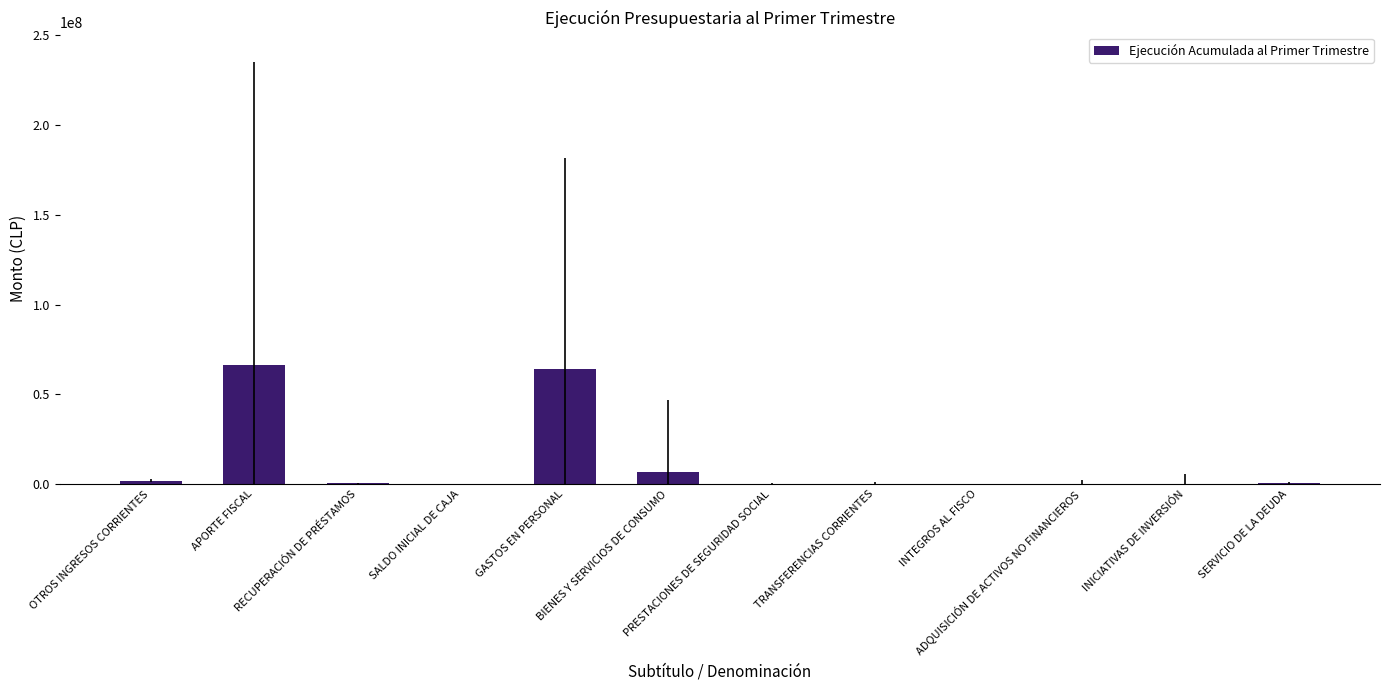

What is the maximum value shown in the chart?

66341628